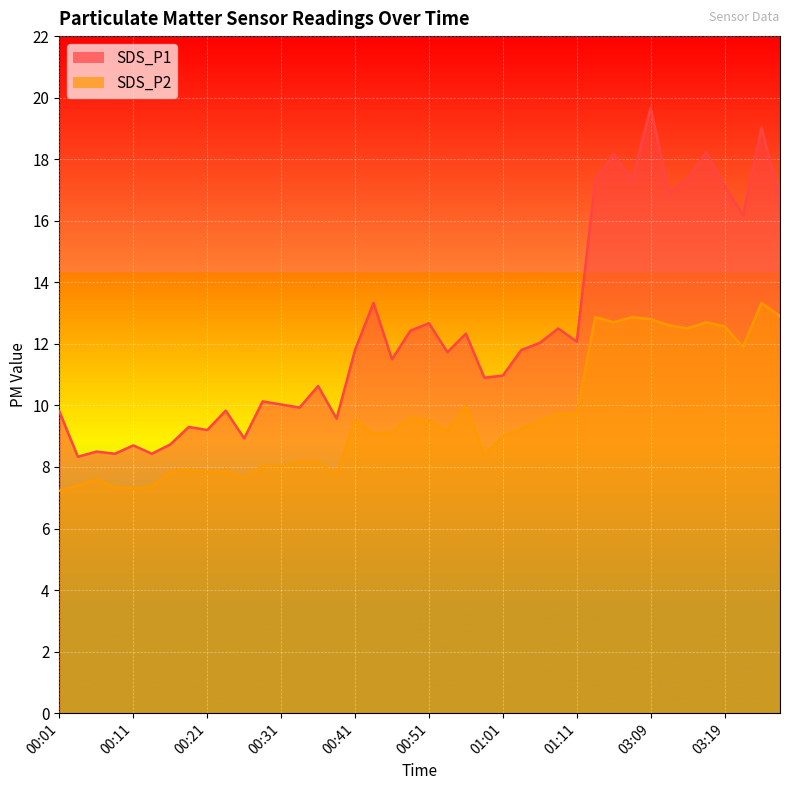

What is the difference between the second highest and minimum values in the SDS_P1 series?

10.7